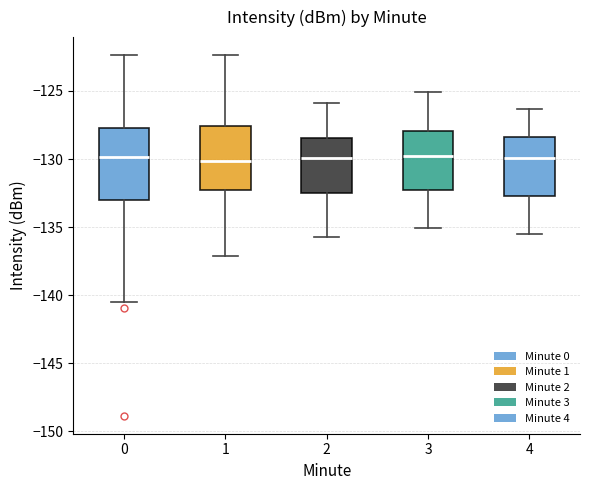

Reading left to right, read every box against the y-axis: the position of its median line, the range the box covers, and the ends of its whiskers. The values are not printed on the chart, so give them approximately, as read against the axis.

0: median -130.0, box -133.0 to -127.5, whiskers -140.5 to -122.5
1: median -130.0, box -132.0 to -127.5, whiskers -137.0 to -122.5
2: median -130.0, box -132.5 to -128.5, whiskers -135.5 to -126.0
3: median -130.0, box -132.0 to -128.0, whiskers -135.0 to -125.0
4: median -130.0, box -132.5 to -128.5, whiskers -135.5 to -126.5